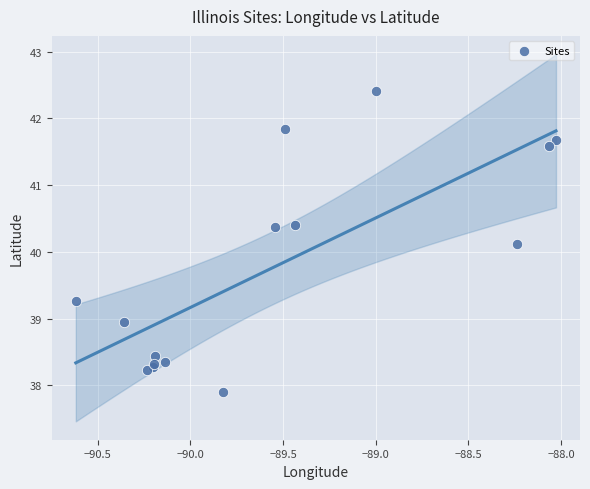

What Y value in the scatter plot is closest to 40?

40.1